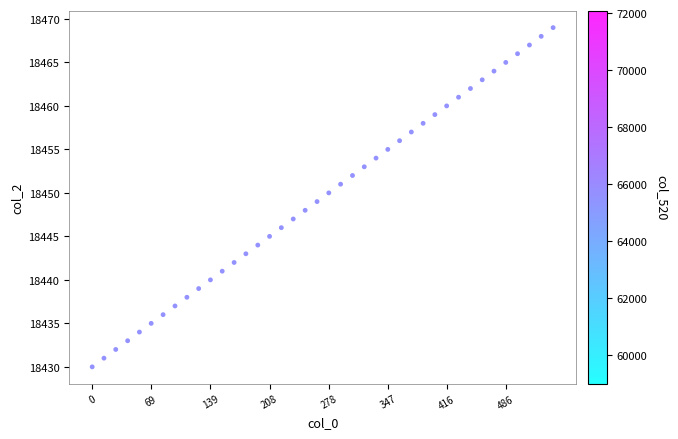

What is the range of Y values (max minus min)?

39